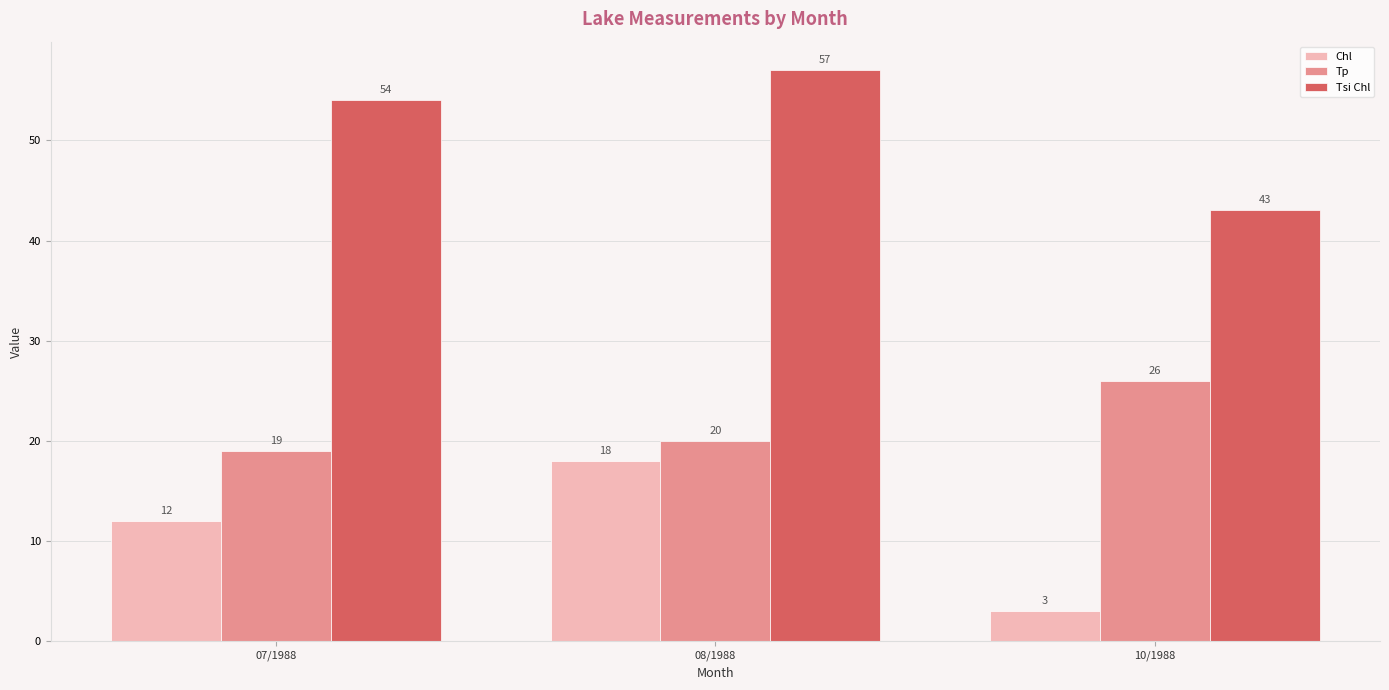

What is the minimum value shown in the chart?

3